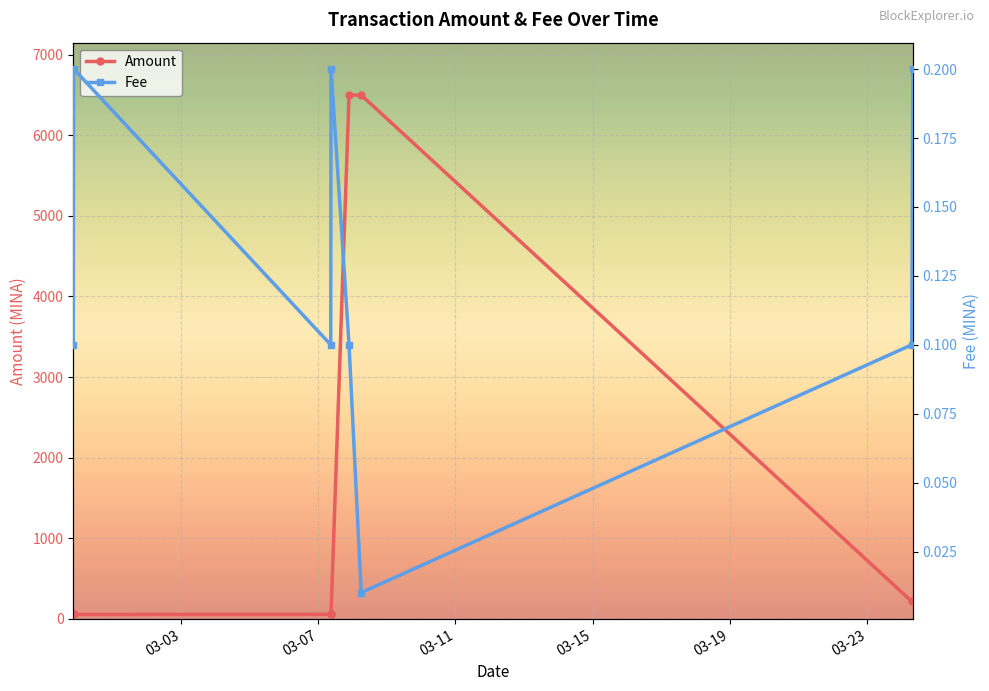

What is the highest value of the Fee series?

0.2